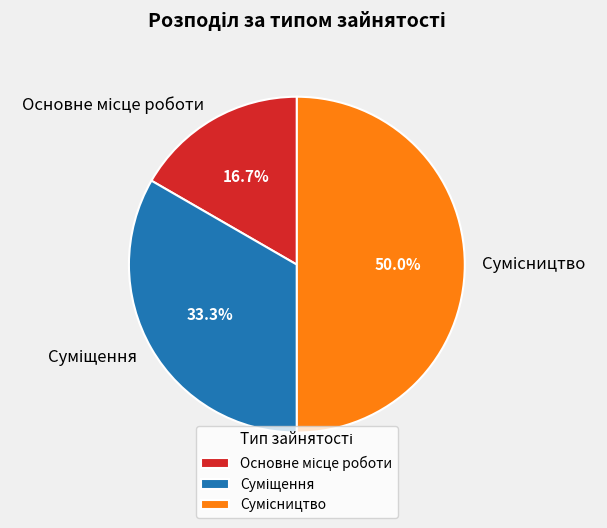

What is the smallest slice in the pie chart?

Основне місце роботи